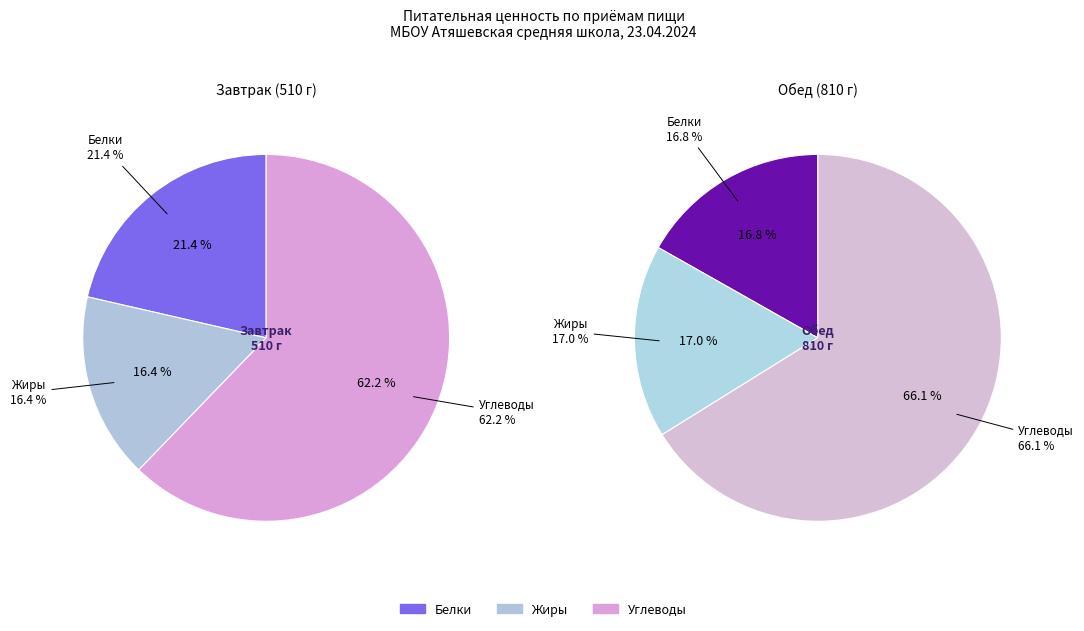

Which category has the biggest portion of the pie?

Углеводы